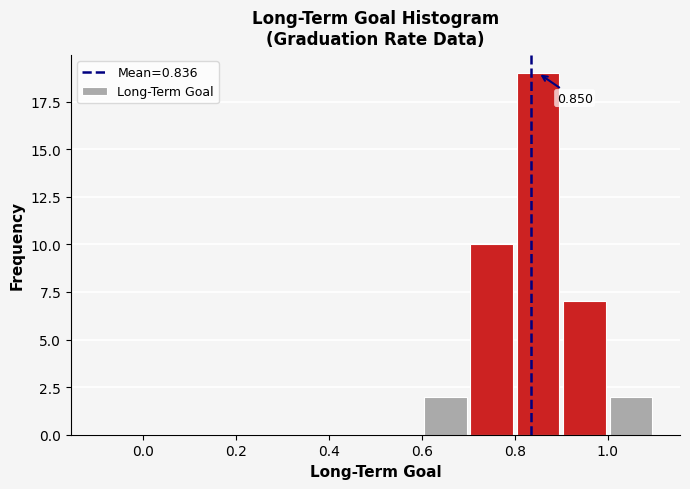

Over which range of the x-axis is the bar tallest?

0.8 to 0.9